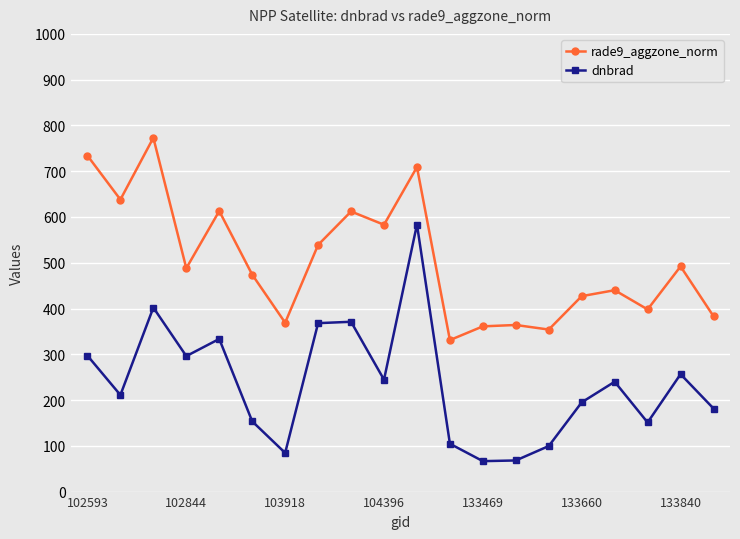

What is the lowest value of the rade9_aggzone_norm series?

331.0